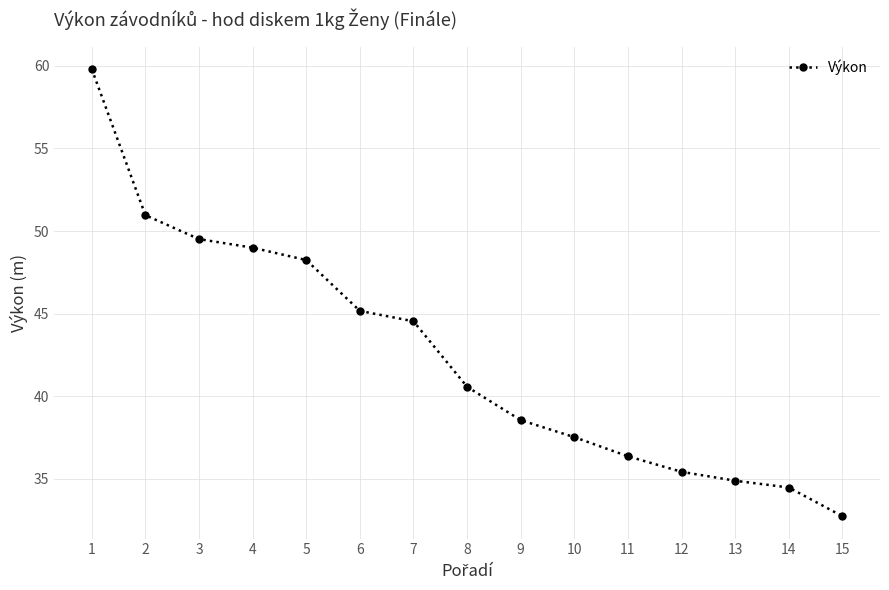

Which has a higher value, 7 or 1?

1